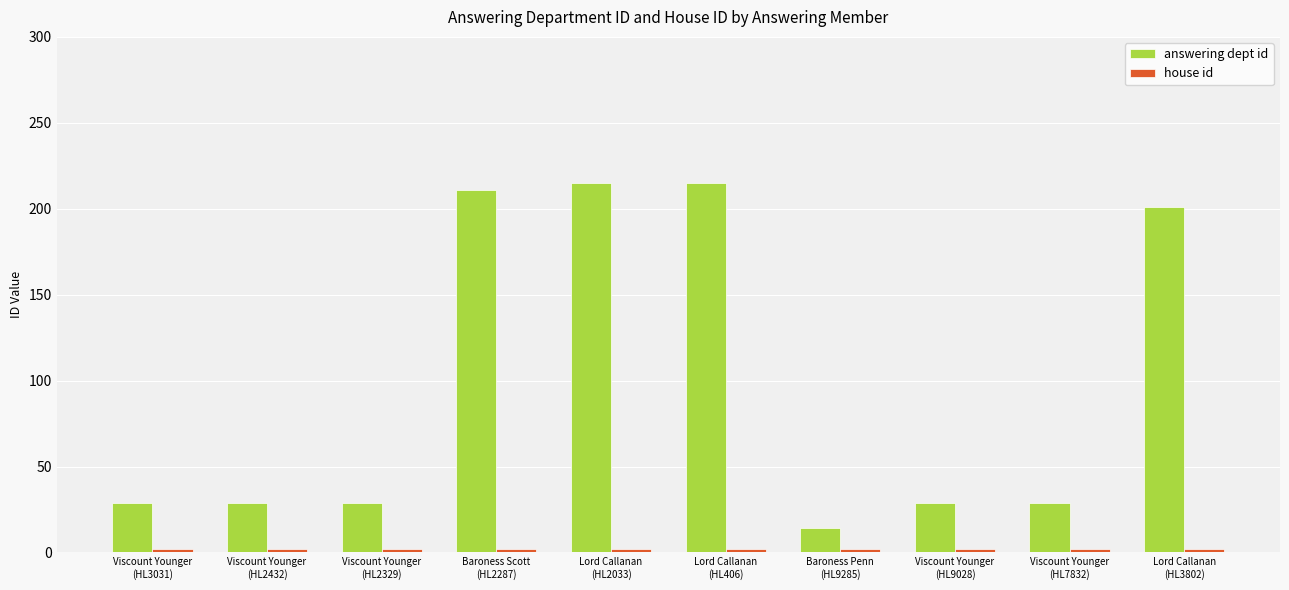

What is the difference between the highest and lowest values at Viscount Younger
(HL2329)?

27